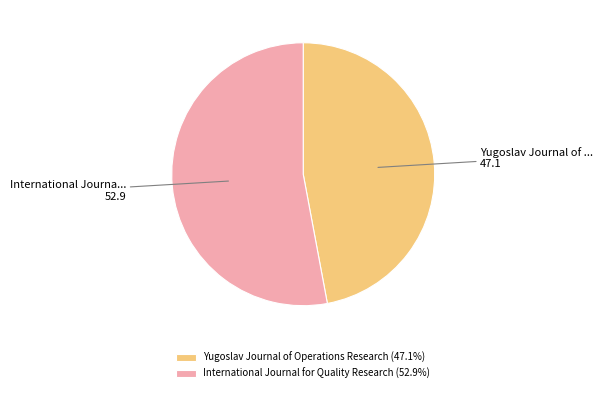

Rank the categories by value from highest to lowest.

International Journal for Quality Research, Yugoslav Journal of Operations Research